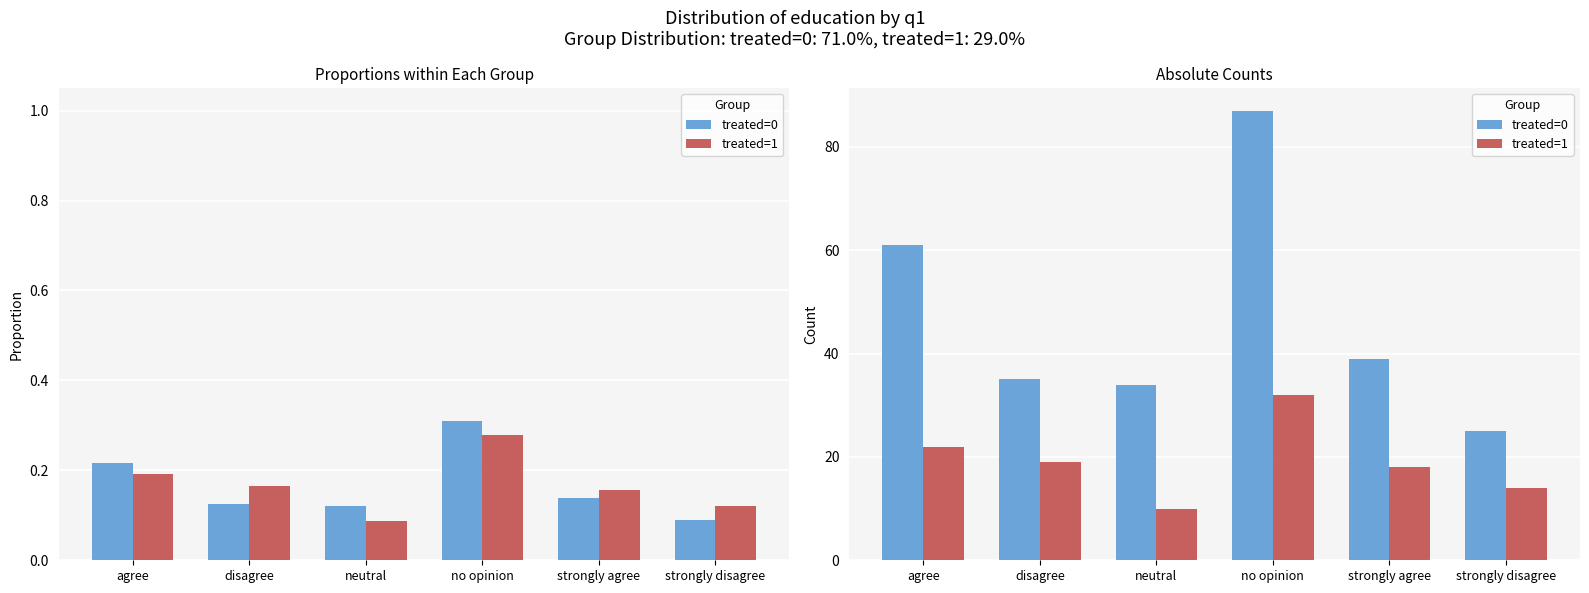

Reading right to left, list all the values displayed in this chart.

treated=0: 25	39	87	34	35	61
treated=1: 14	18	32	10	19	22